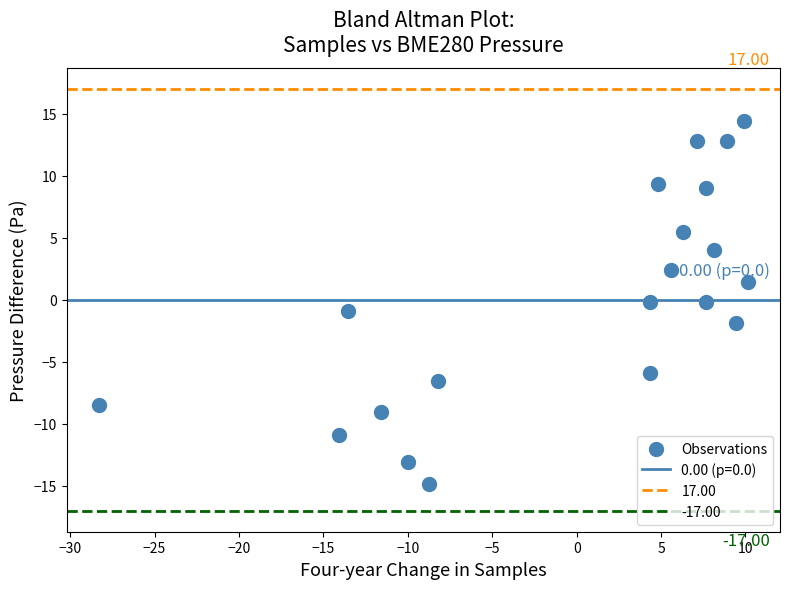

What is the range of X values (max minus min)?

38.4